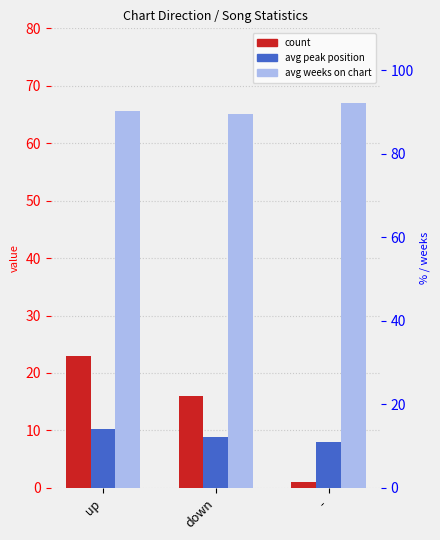

What is the label of the 2nd bar from the left?

down